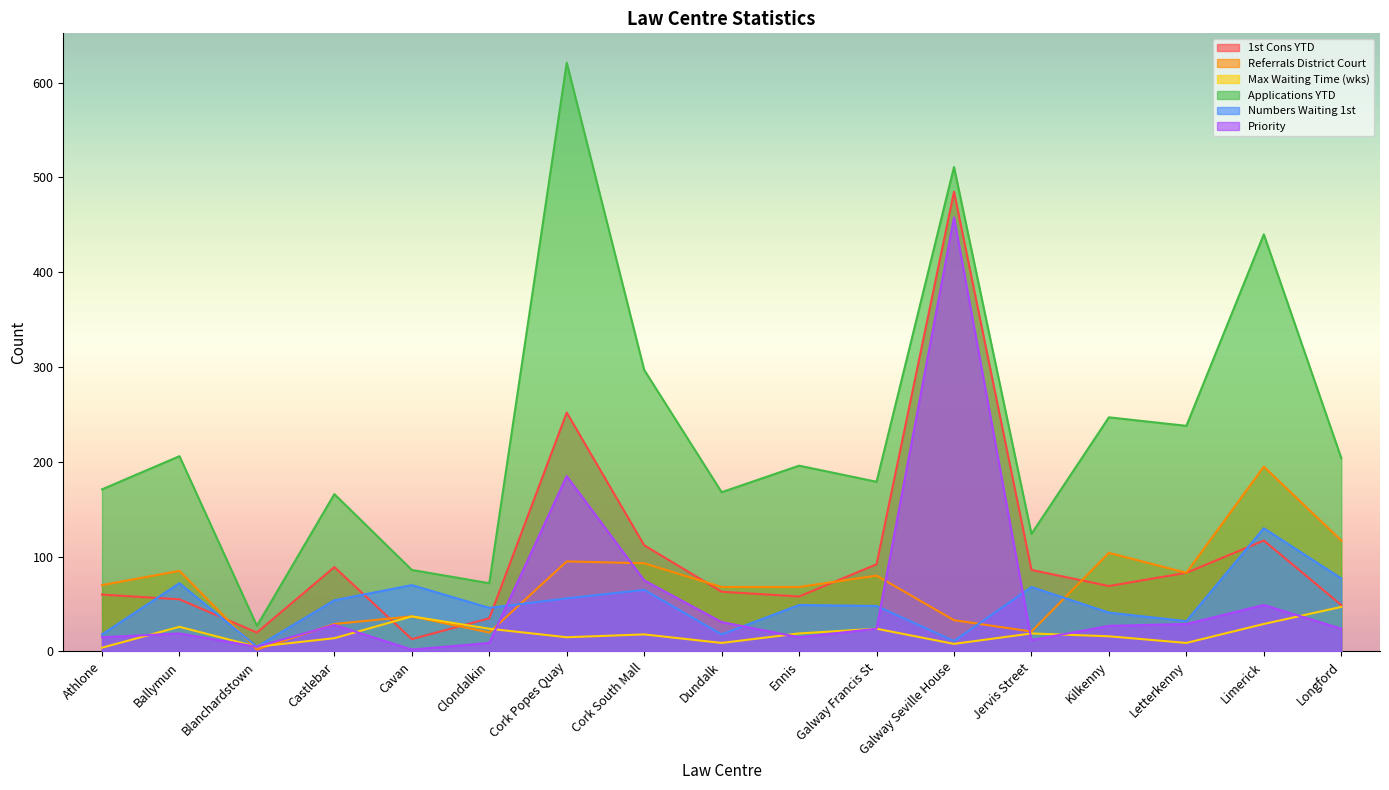

How many data points in Priority are above 24?

8